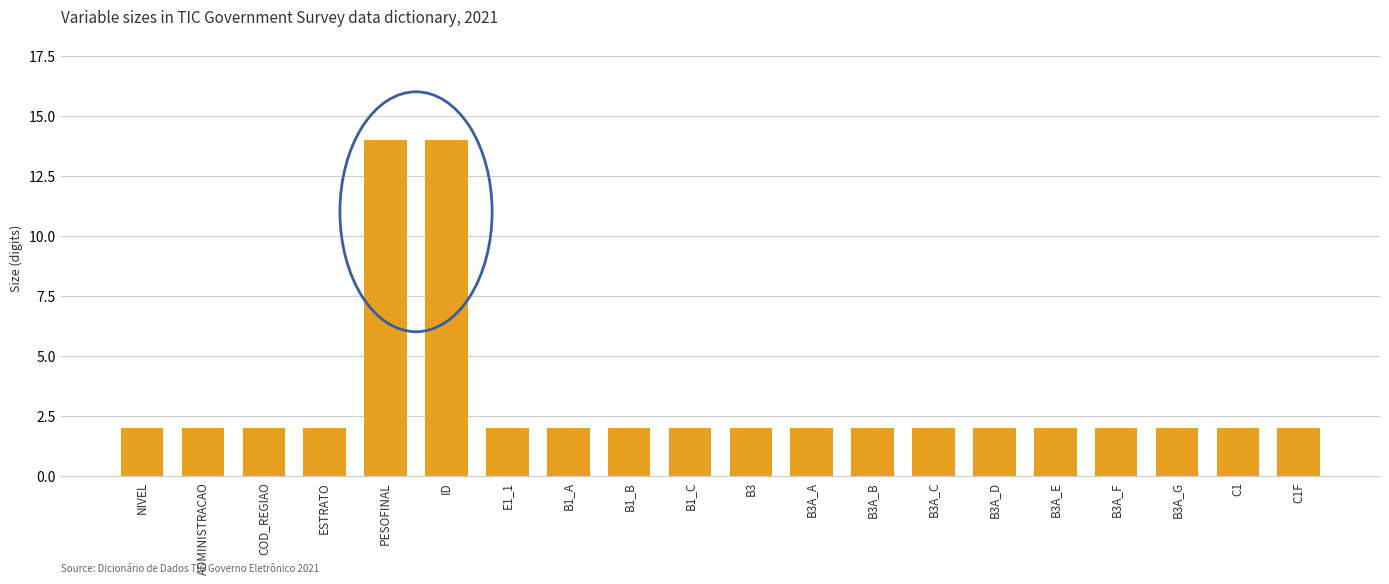

Reading left to right, list all the values displayed in this chart.

NIVEL=2	ADMINISTRACAO=2	COD_REGIAO=2	ESTRATO=2	PESOFINAL=14	ID=14	E1_1=2	B1_A=2	B1_B=2	B1_C=2	B3=2	B3A_A=2	B3A_B=2	B3A_C=2	B3A_D=2	B3A_E=2	B3A_F=2	B3A_G=2	C1=2	C1F=2